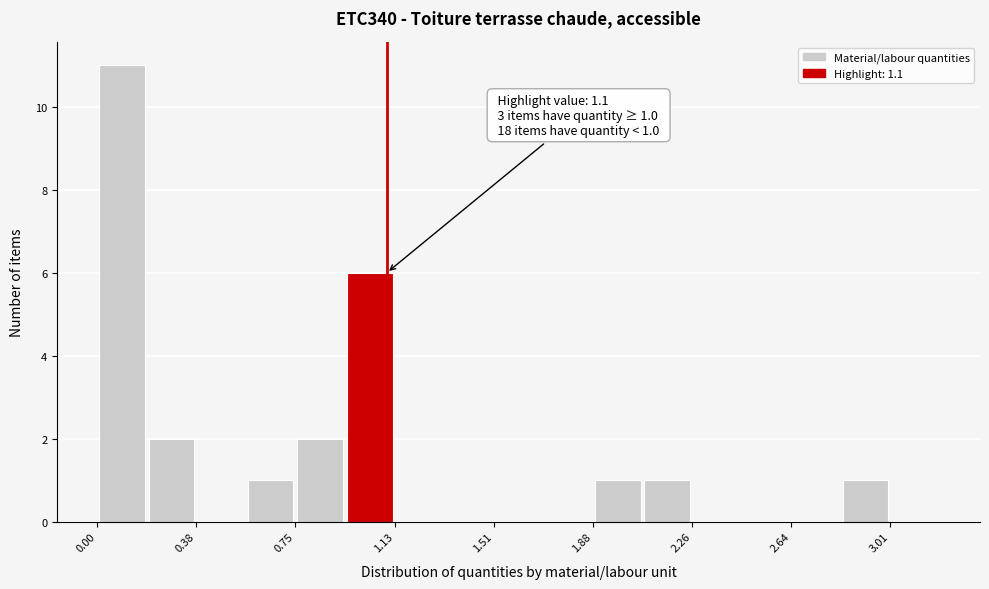

Read against the x-axis, roughly where is the centre of the tallest bar?

0.10